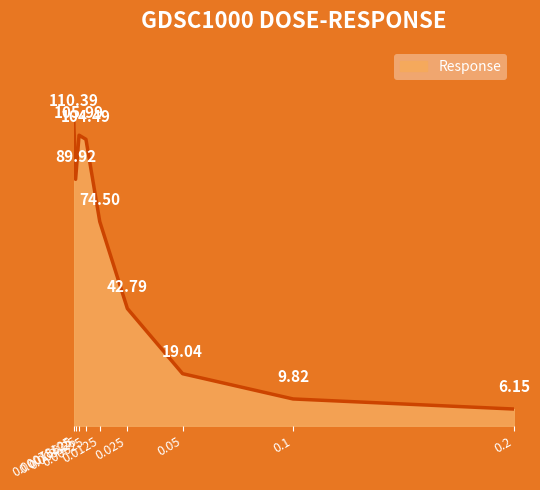

Where is the data nearest to the value 58?

0.025